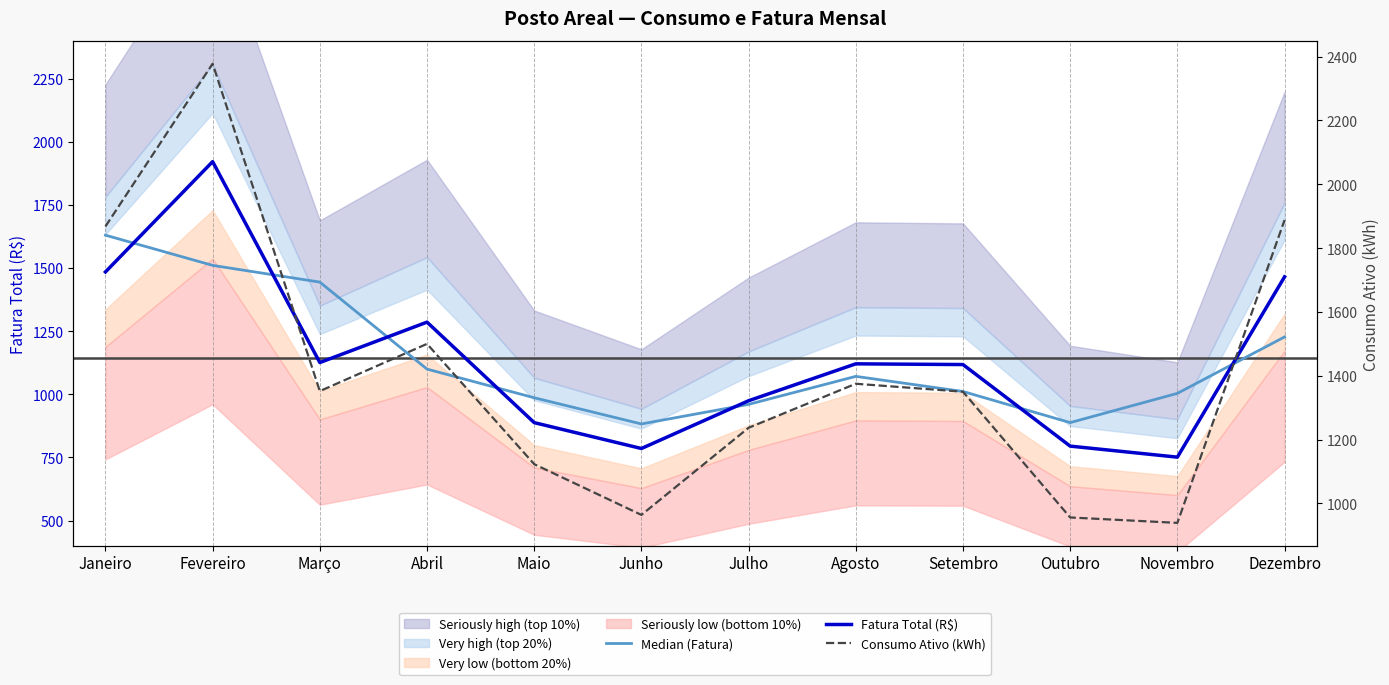

At which label does Fatura Total (R$) first exceed 1120?

Janeiro